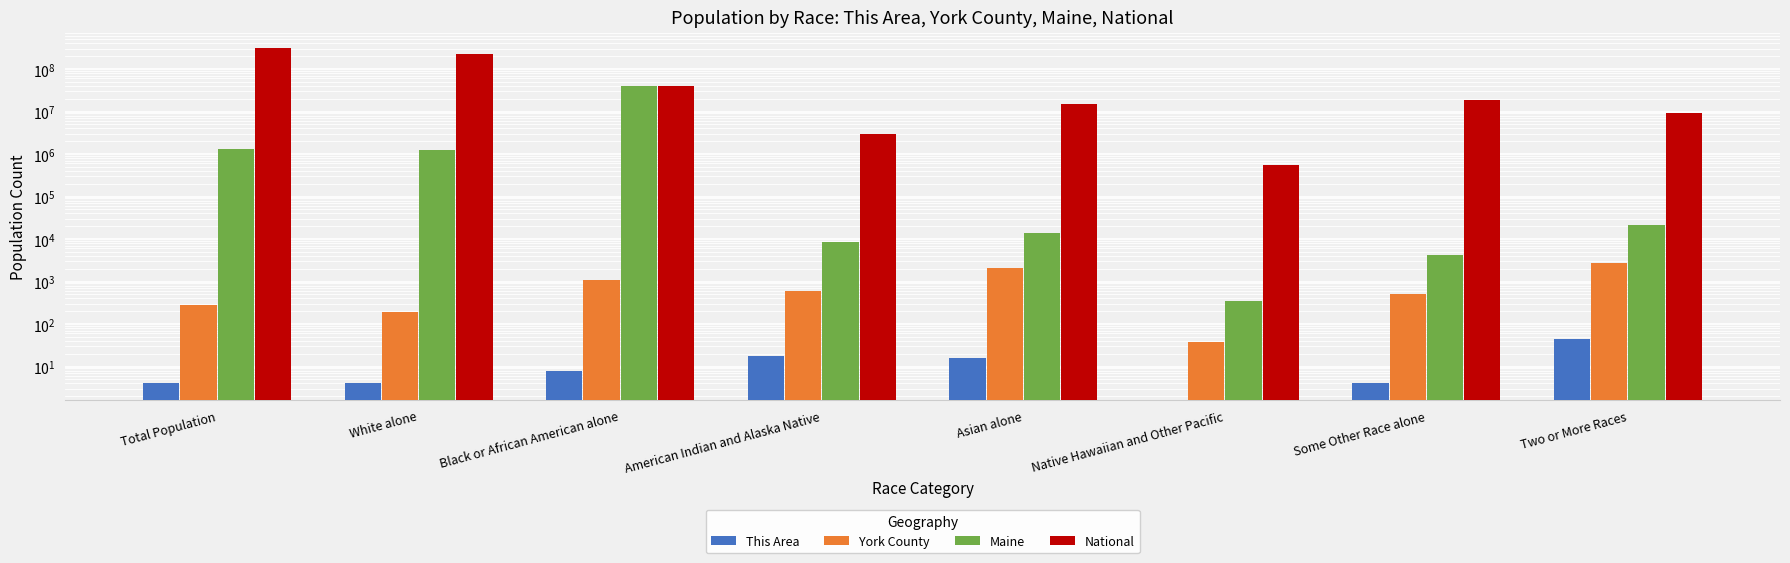

Read the This Area value at American Indian and Alaska Native.

18